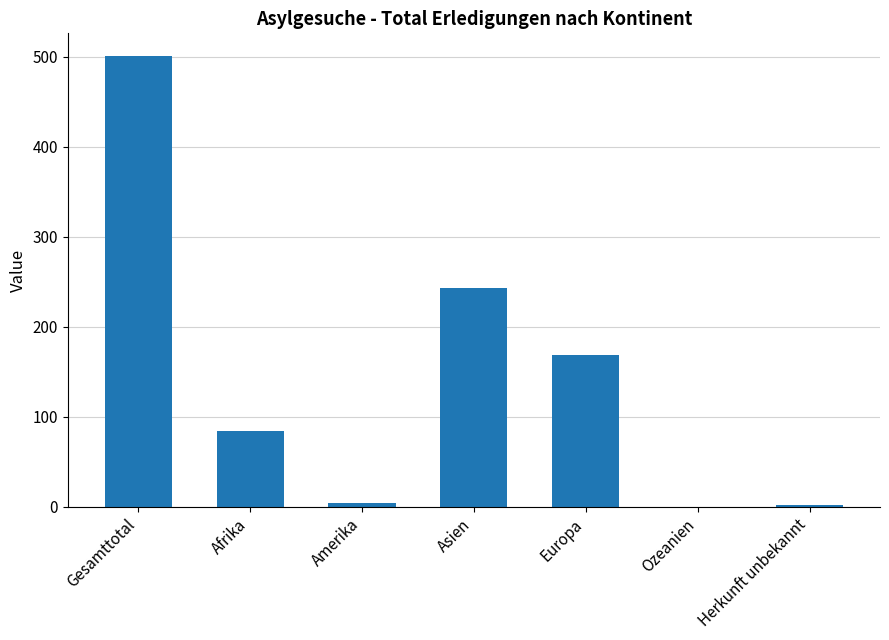

Which has a higher value, Asien or Europa?

Asien